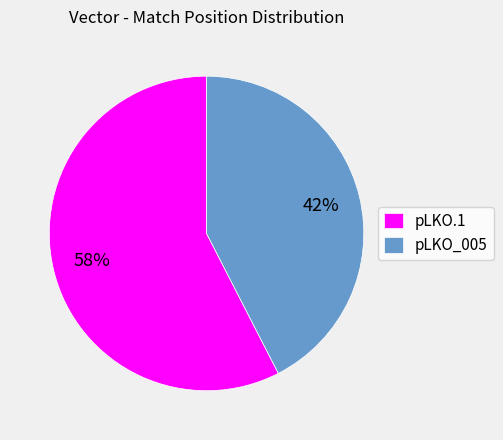

To the nearest percent, what portion does pLKO_005 represent?

42%